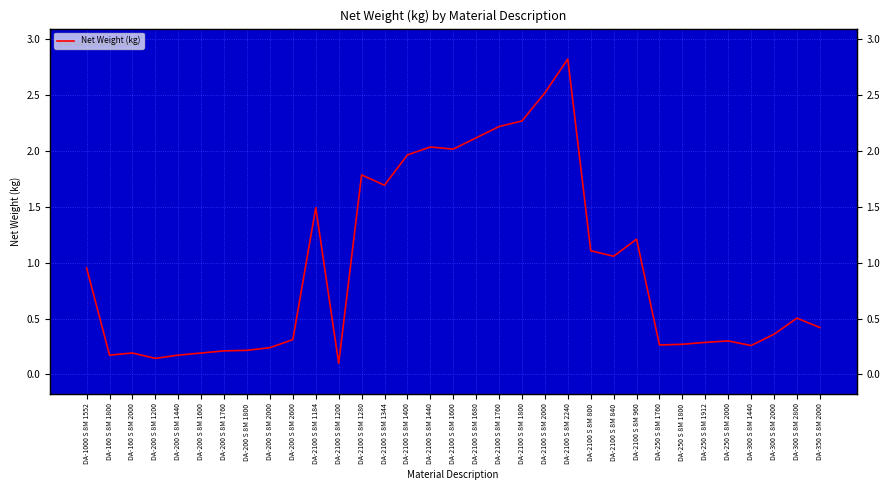

List the labels in order of value, smallest first.

DA-2100 S 8M 1200, DA-200 S 8M 1200, DA-160 S 8M 1800, DA-200 S 8M 1440, DA-160 S 8M 2000, DA-200 S 8M 1600, DA-200 S 8M 1760, DA-200 S 8M 1800, DA-200 S 8M 2000, DA-300 S 8M 1440, DA-250 S 8M 1760, DA-250 S 8M 1800, DA-250 S 8M 1912, DA-250 S 8M 2000, DA-200 S 8M 2600, DA-300 S 8M 2000, DA-350 S 8M 2000, DA-300 S 8M 2800, DA-1000 S 8M 1552, DA-2100 S 8M 840, DA-2100 S 8M 800, DA-2100 S 8M 960, DA-2100 S 8M 1184, DA-2100 S 8M 1344, DA-2100 S 8M 1280, DA-2100 S 8M 1400, DA-2100 S 8M 1600, DA-2100 S 8M 1440, DA-2100 S 8M 1680, DA-2100 S 8M 1760, DA-2100 S 8M 1800, DA-2100 S 8M 2000, DA-2100 S 8M 2240